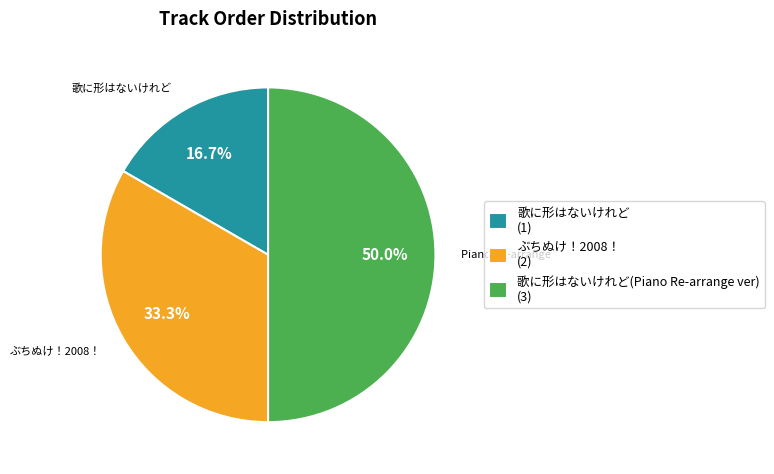

True or false: ぶちぬけ！2008！ accounts for 33% of the total.

True